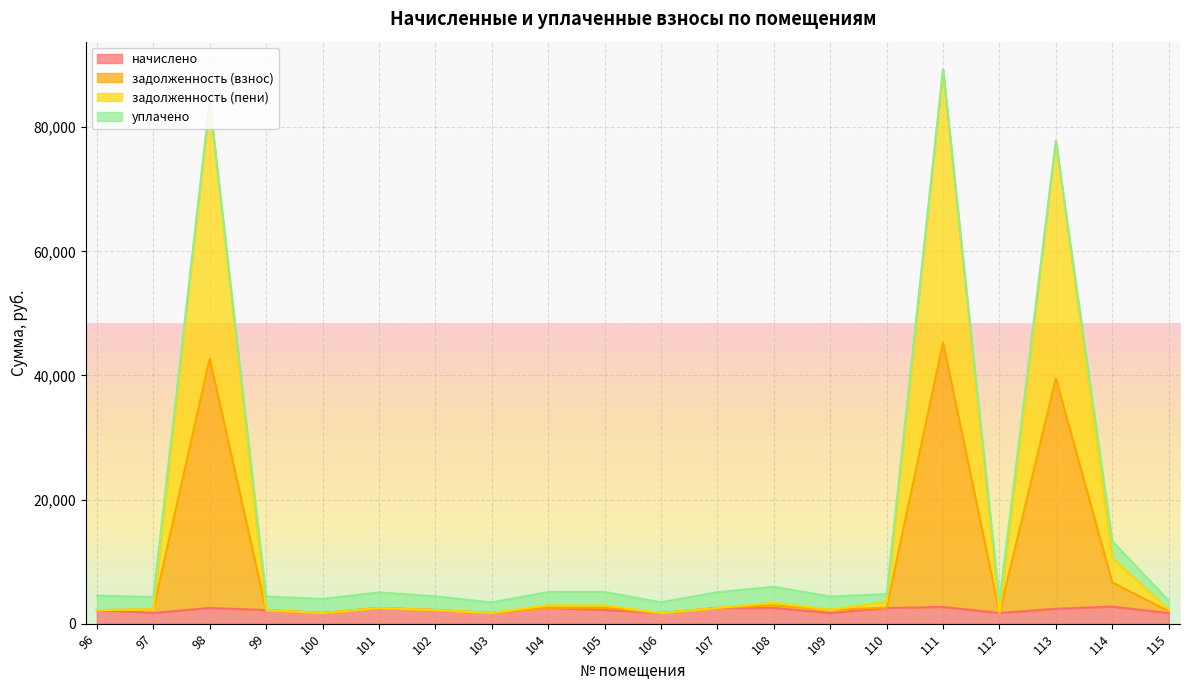

What is the total value across all series at 96?

4519.8